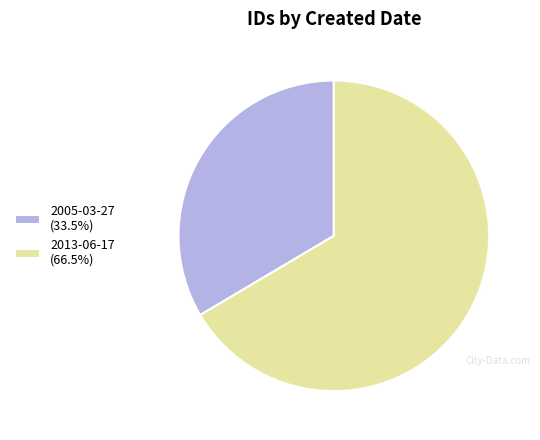

Rank the categories by value from lowest to highest.

2005-03-27, 2013-06-17